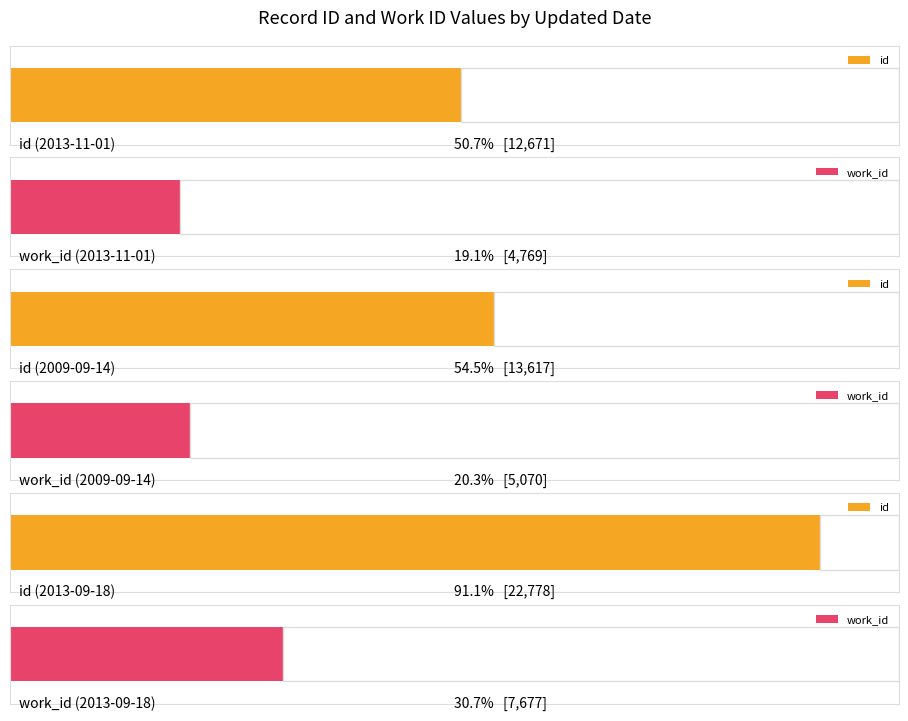

True or false: work_id has a value of 4769 at 2013-11-01.

True